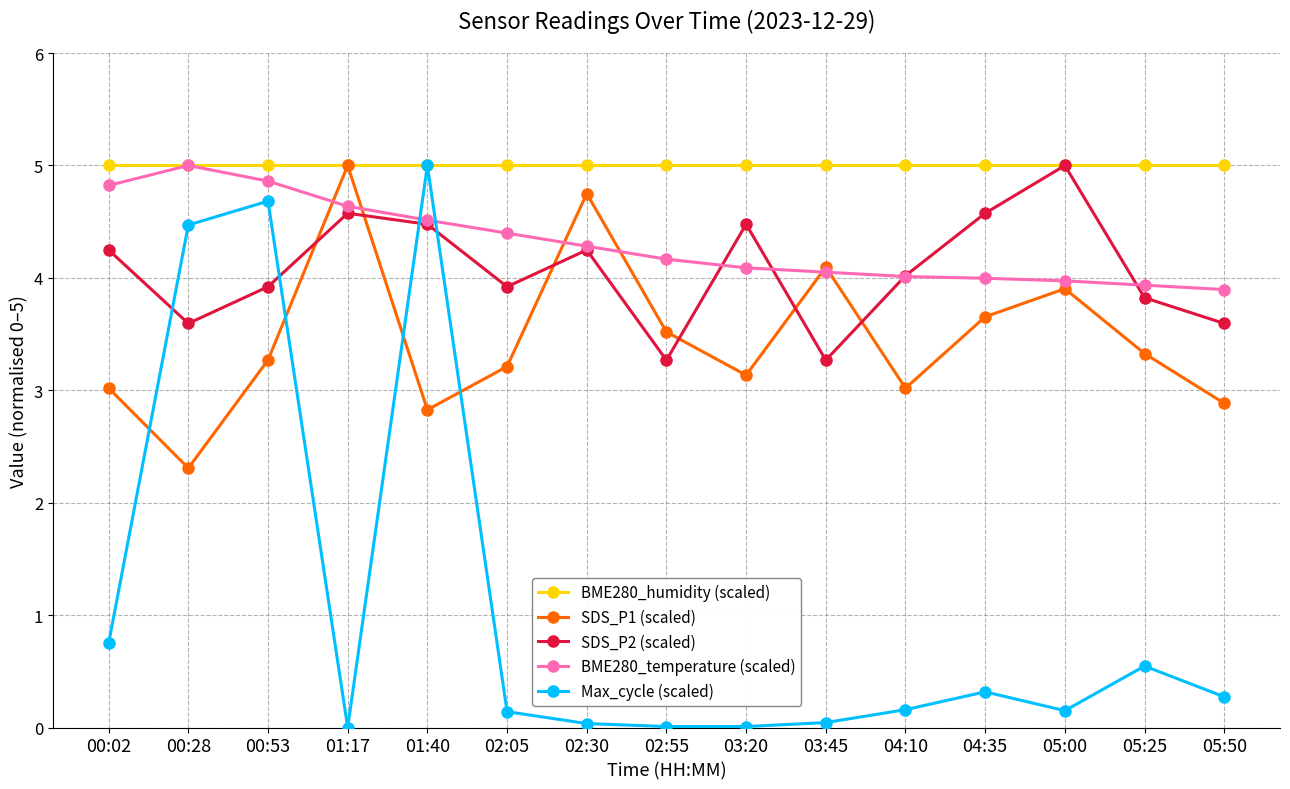

What is the label of the 9th point from the right?

02:30